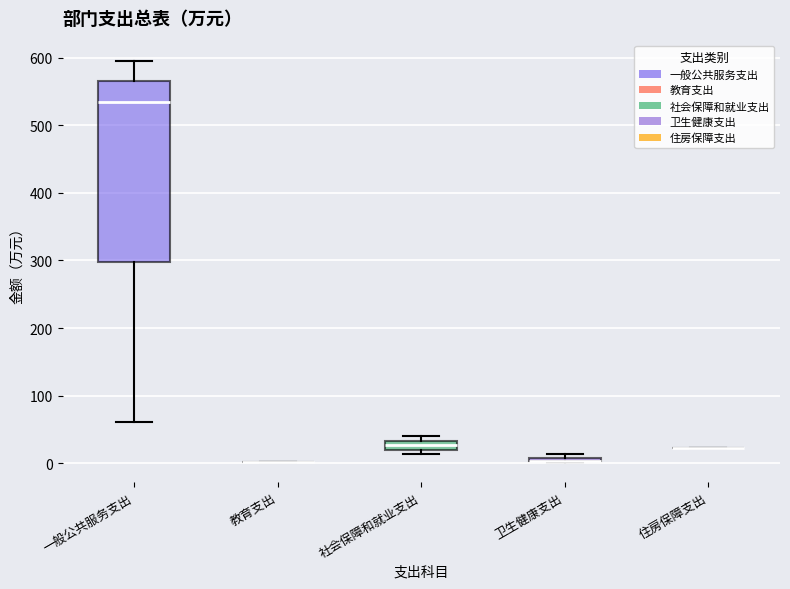

Where does the lower whisker of the box for 一般公共服务支出 end on the y-axis? The values are not printed on the chart, so give them approximately, as read against the axis.

60